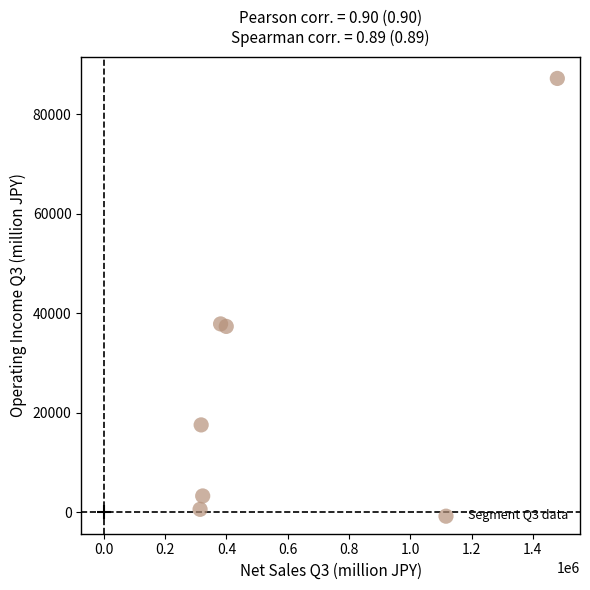

What is the average Y value?

30604